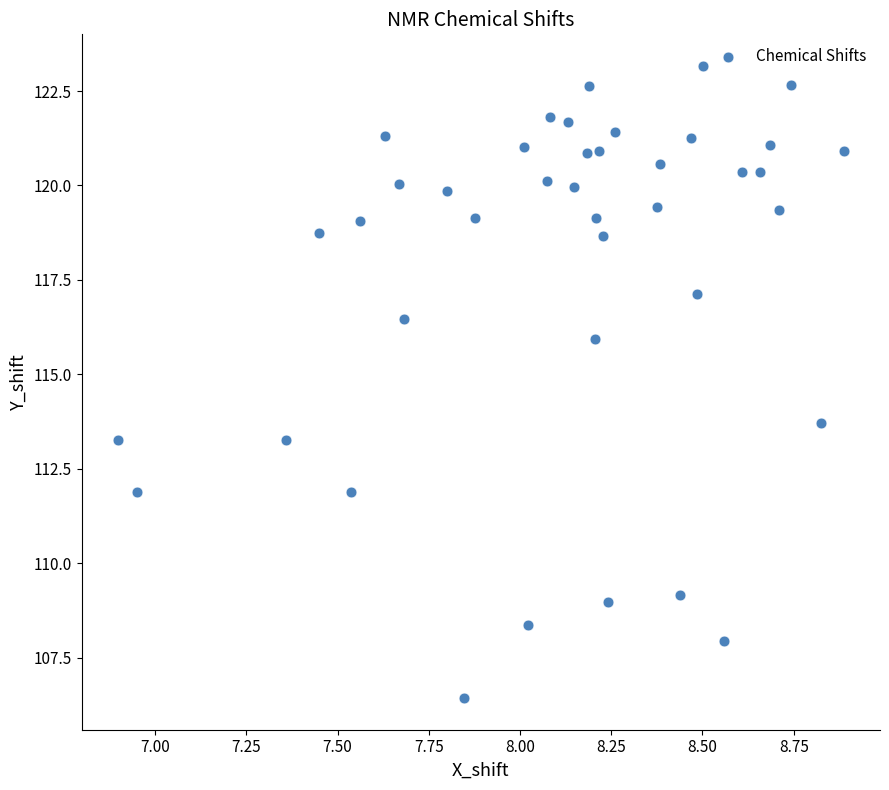

What Y value in the scatter plot is closest to 114?

113.7